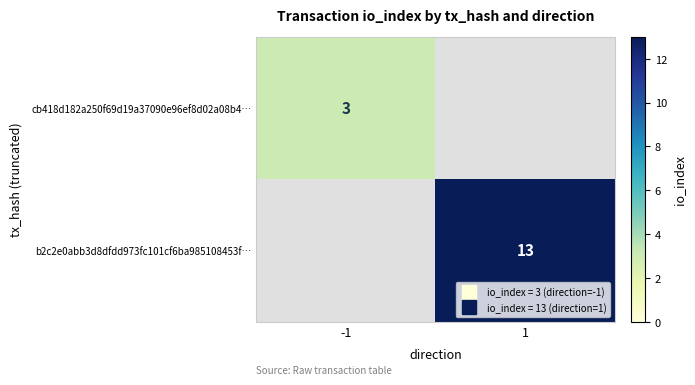

The value of b2c2e0abb3d8dfdd973fc101cf6ba985108453f… at 1 is 7.5. True or false?

False